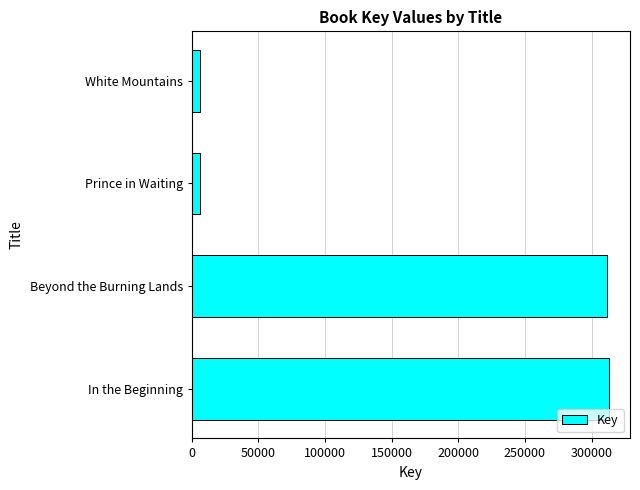

What is the minimum value shown in the chart?

5899